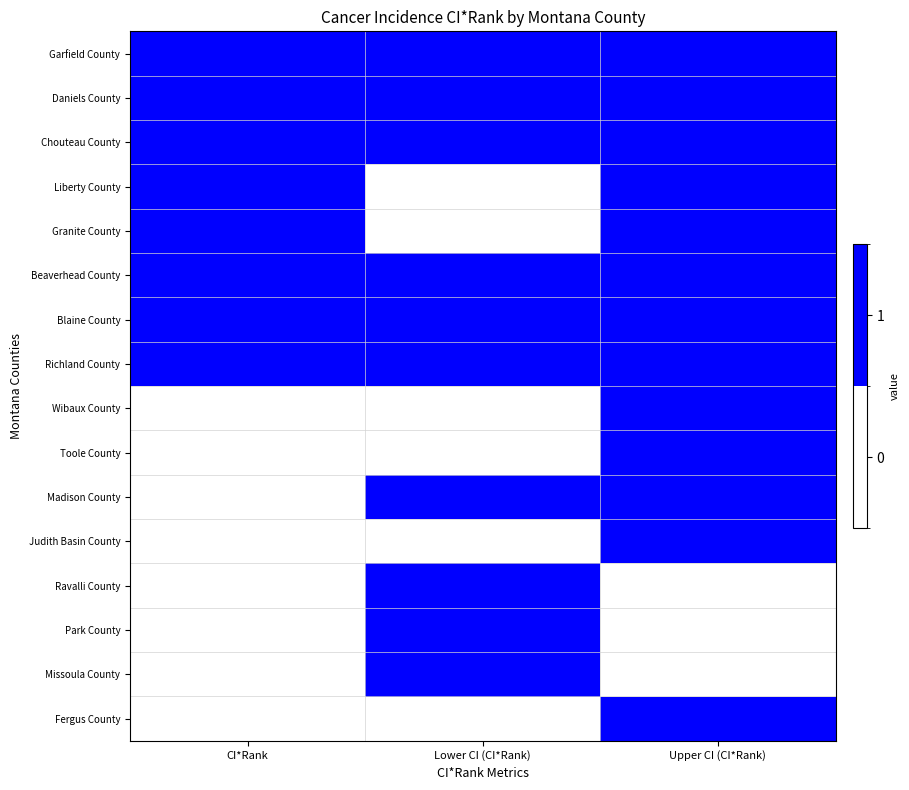

Which series has the largest total across all categories?

Garfield County